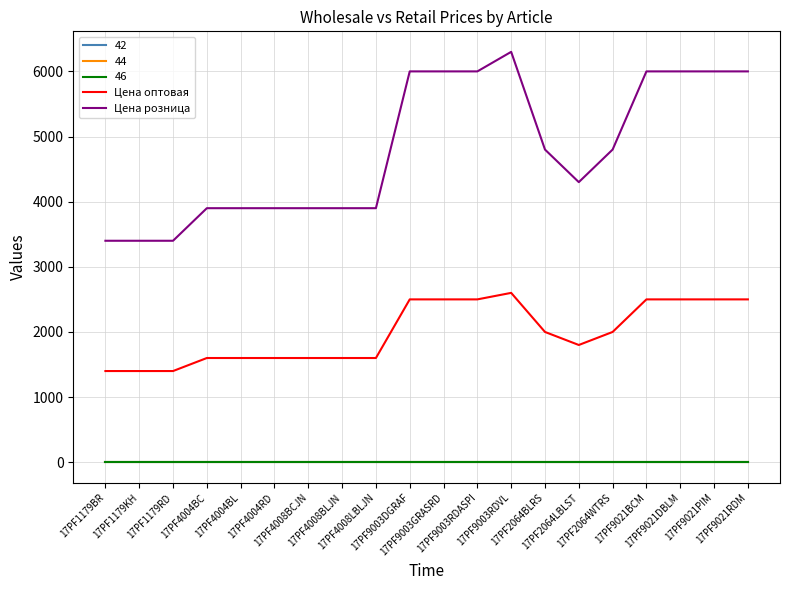

Is this an area chart (filled region under the line)?

No